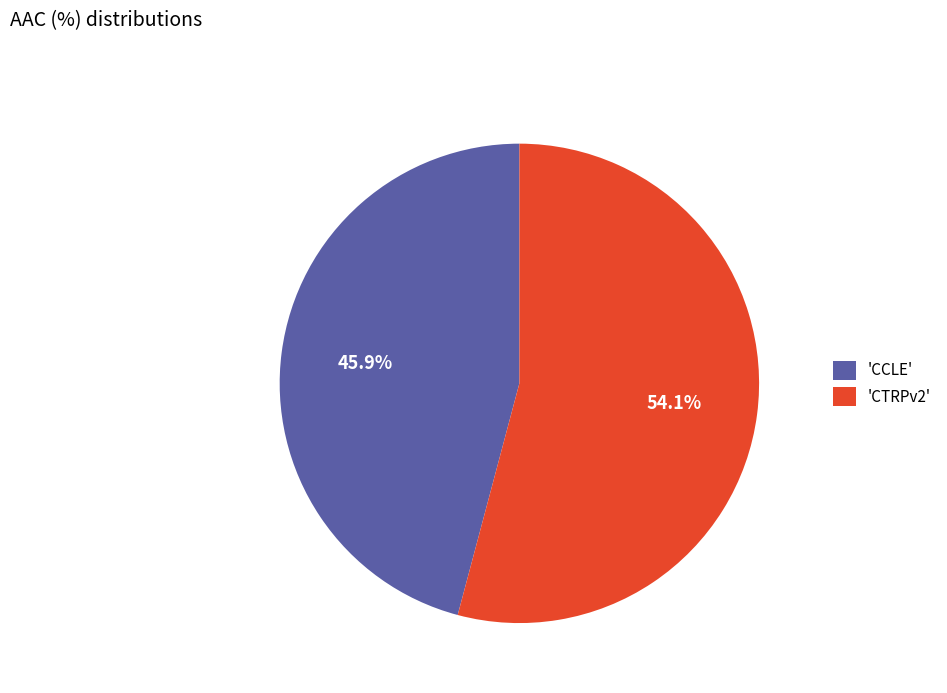

Rank the categories by value from lowest to highest.

'CCLE', 'CTRPv2'